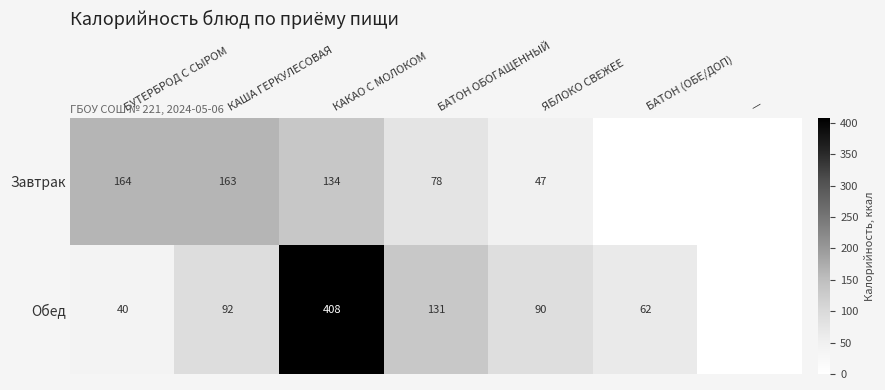

Is it true that Обед equals 92 at КАША ГЕРКУЛЕСОВАЯ?

True